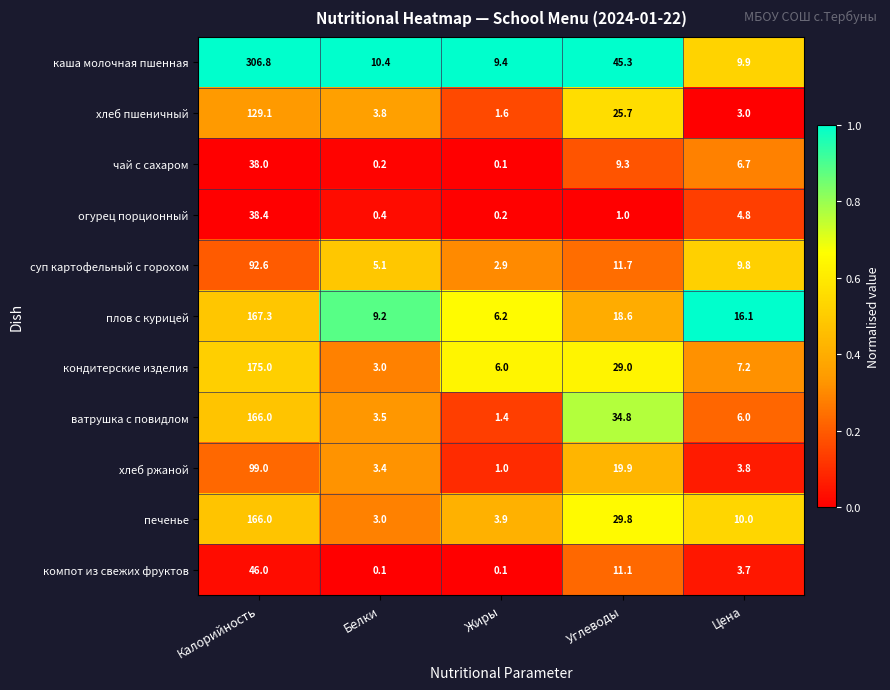

The компот из свежих фруктов series shows 27.9 at Калорийность. True or false?

False